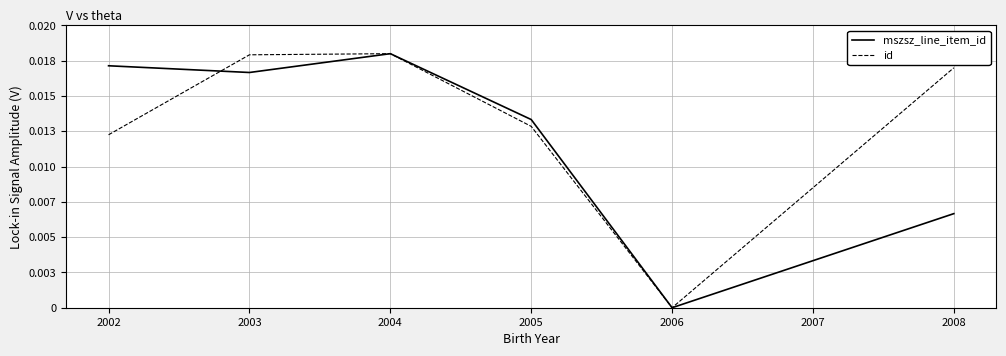

What are all the series names shown in the legend?

mszsz_line_item_id, id